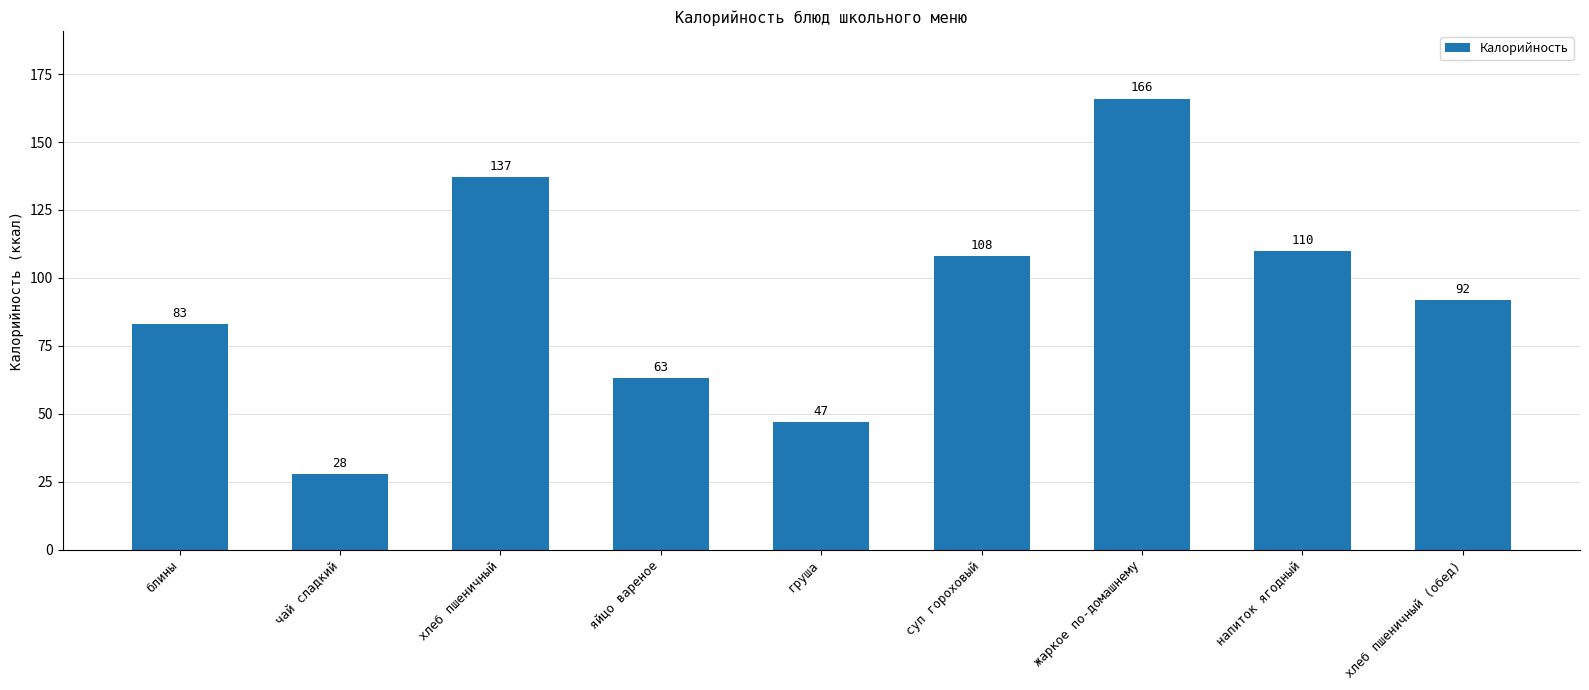

What is the ratio of the value at хлеб пшеничный to the value at яйцо вареное?

2.2